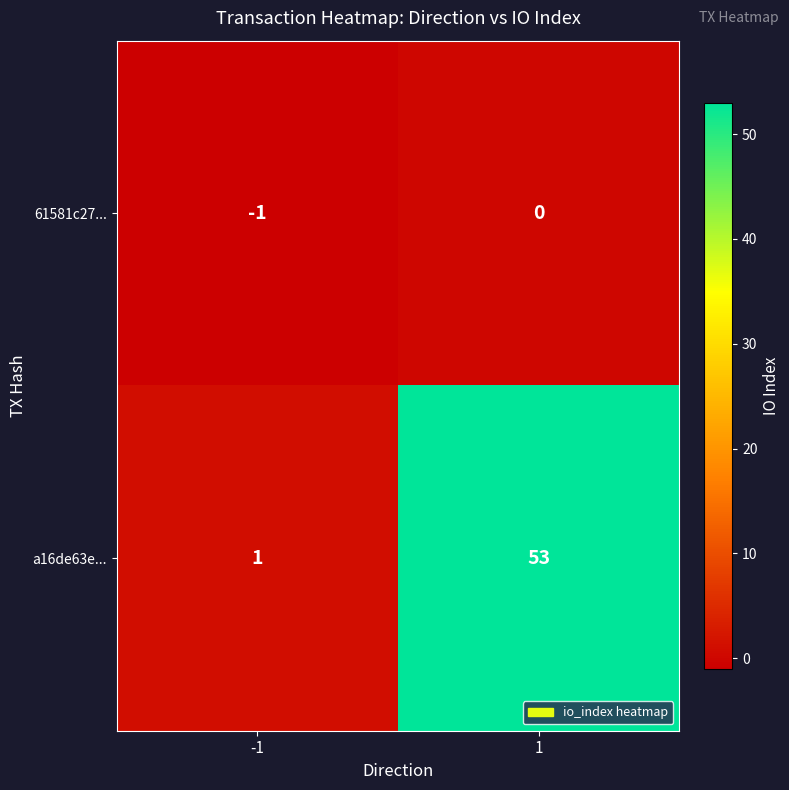

At -1, list the series in order from smallest to largest.

61581c27..., a16de63e...